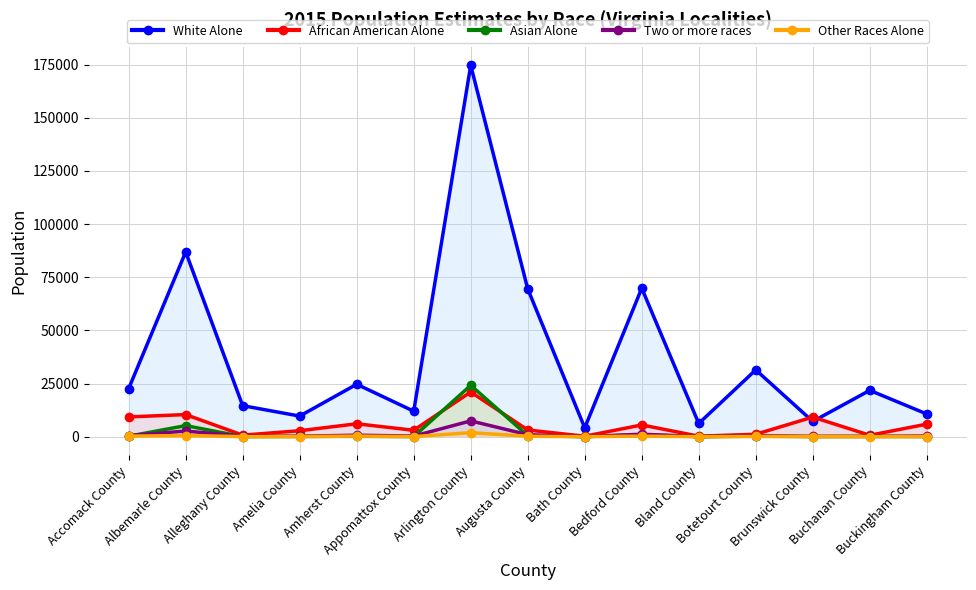

Between Appomattox County and Amherst County, which is larger?

Amherst County